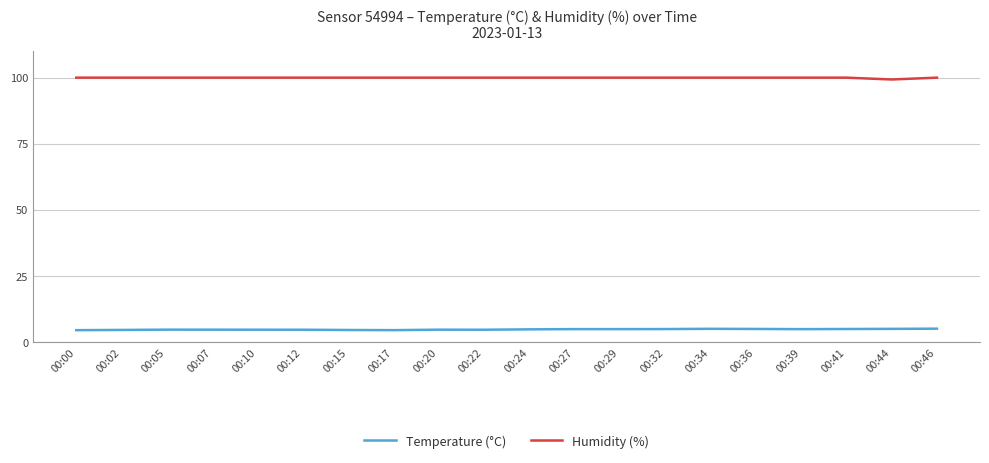

What is the difference between the highest and lowest values at 00:44?

94.3